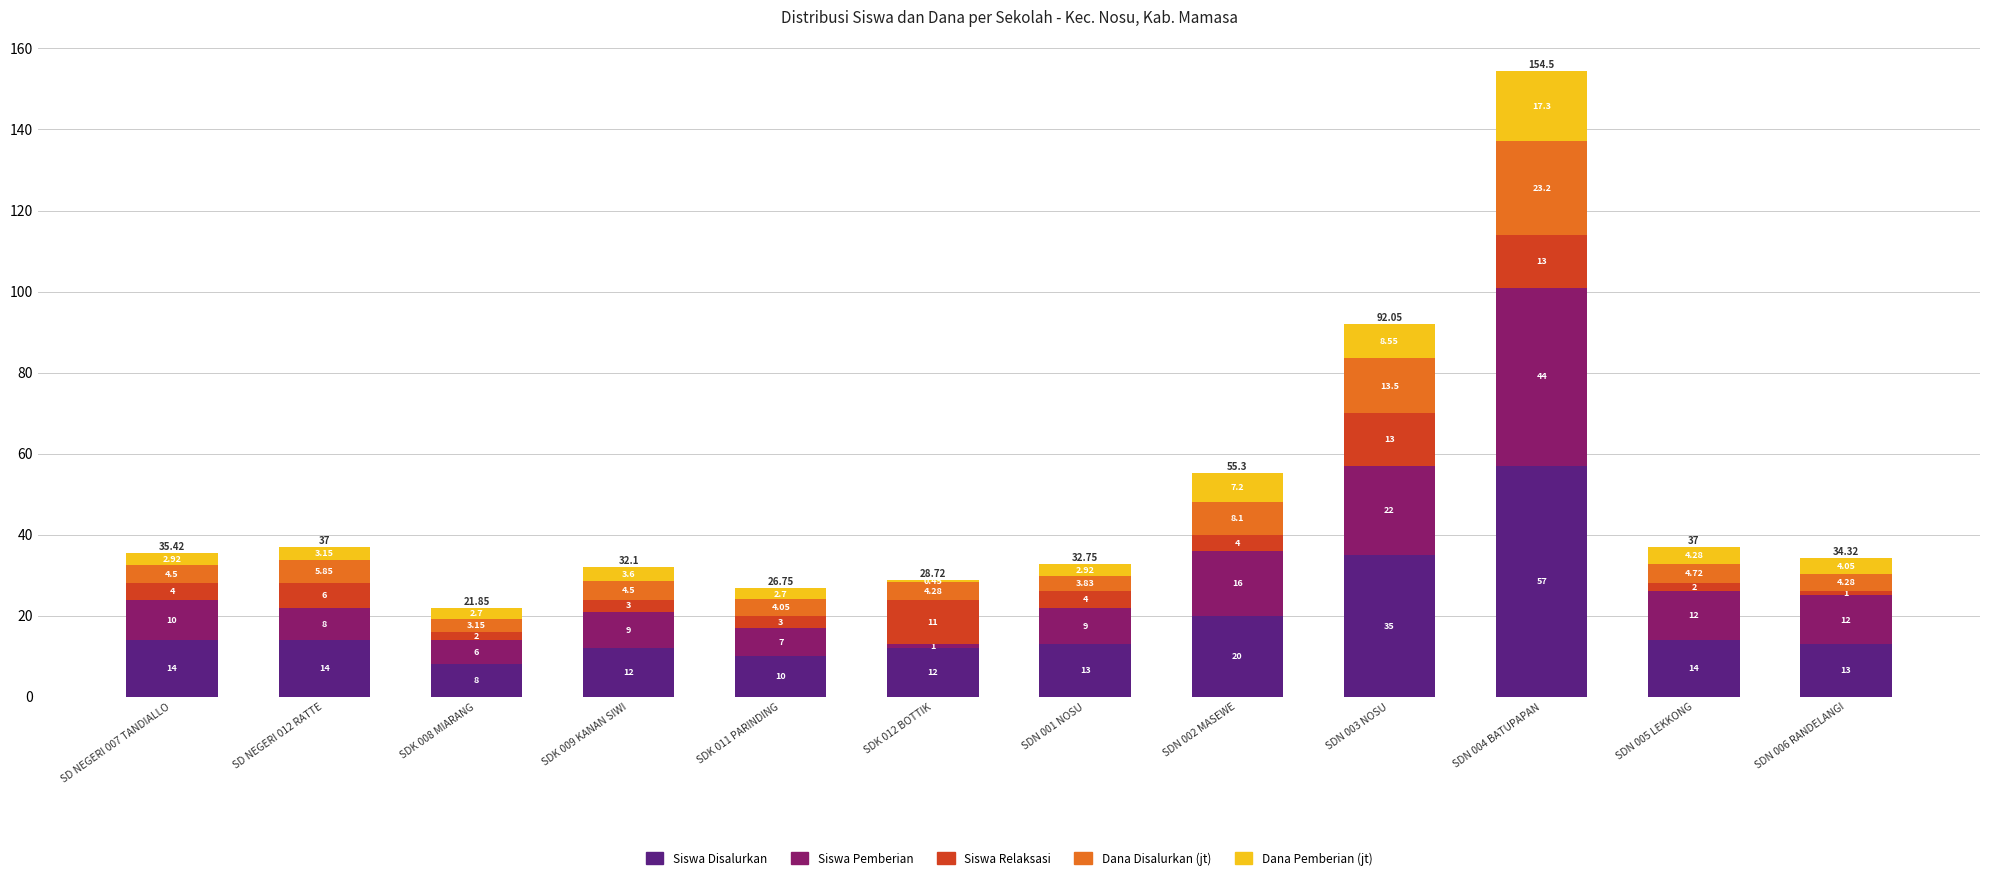

At which category is the sum across all series the highest?

SDN 004 BATUPAPAN